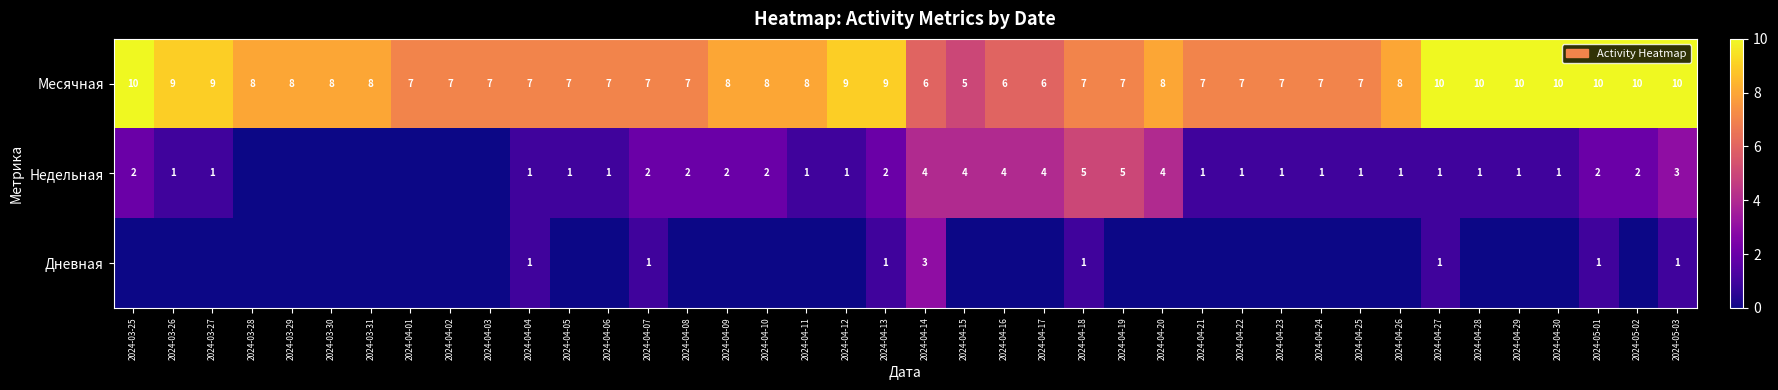

The value of Недельная at 2024-04-16 is 4. True or false?

True